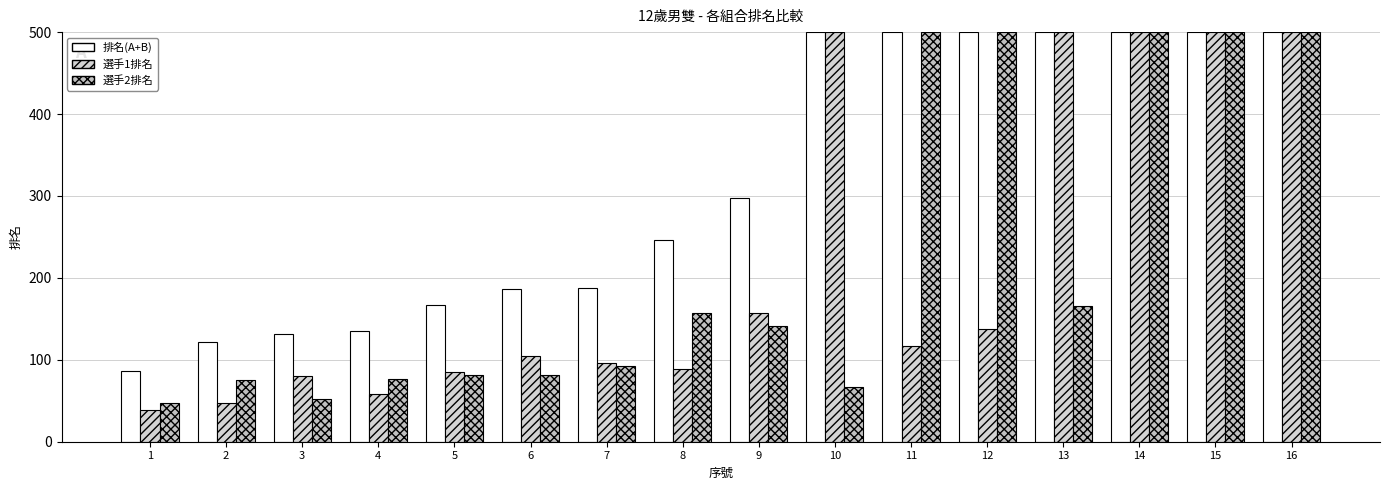

Where is 選手2排名 nearest to the value 273?

13